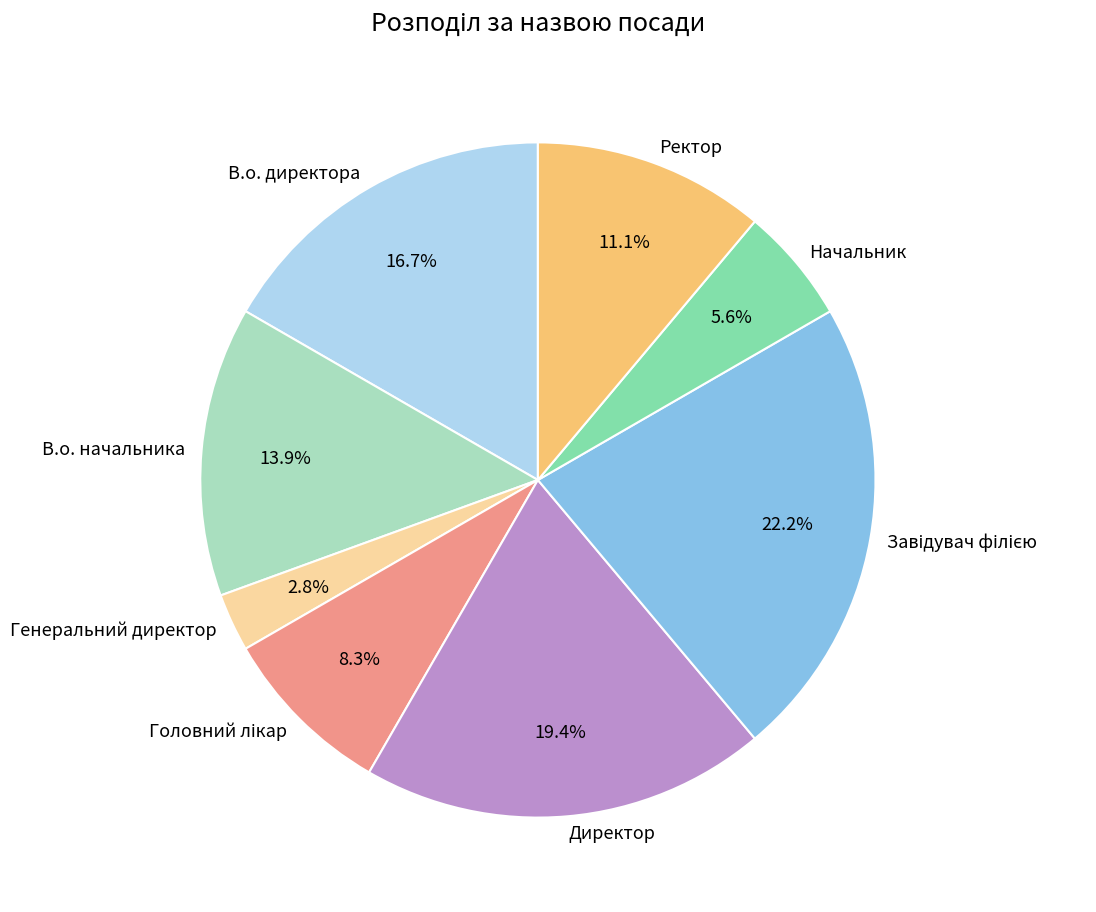

Approximately how many times larger is the value at Генеральний директор compared to В.о. начальника?

0.2